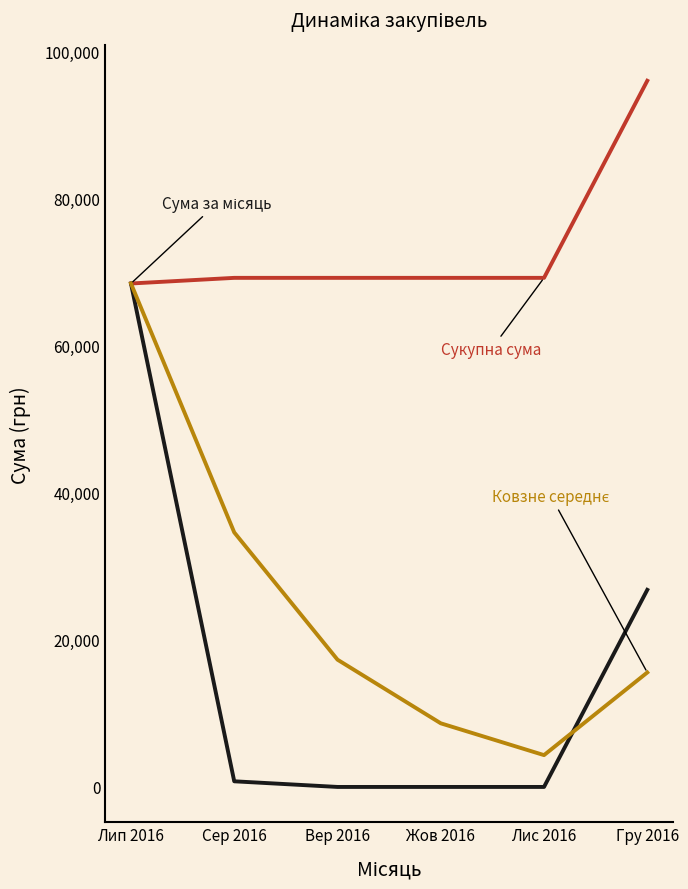

What is the spread (max minus min) of values at Жов 2016?

69199.4